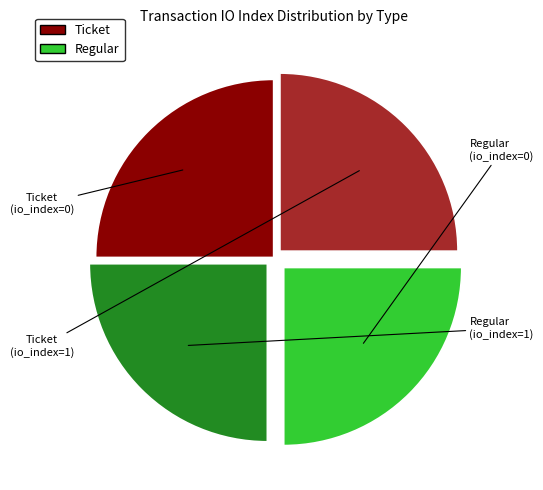

How many slices are in this pie chart?

4